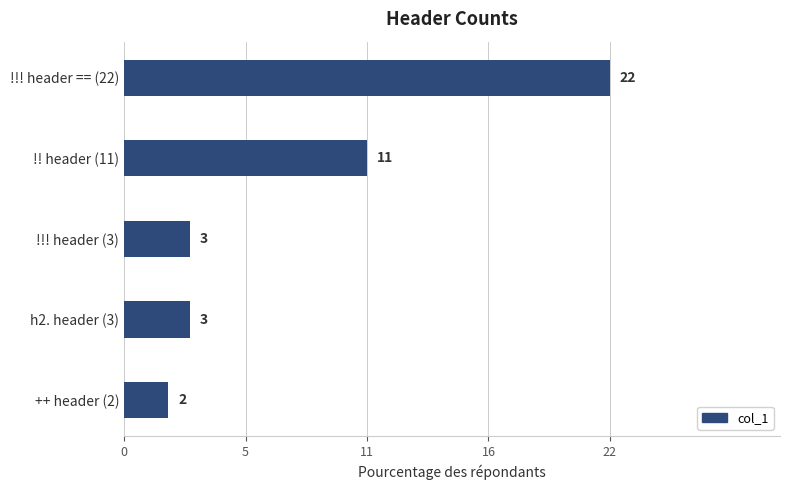

What is the smallest value displayed?

2